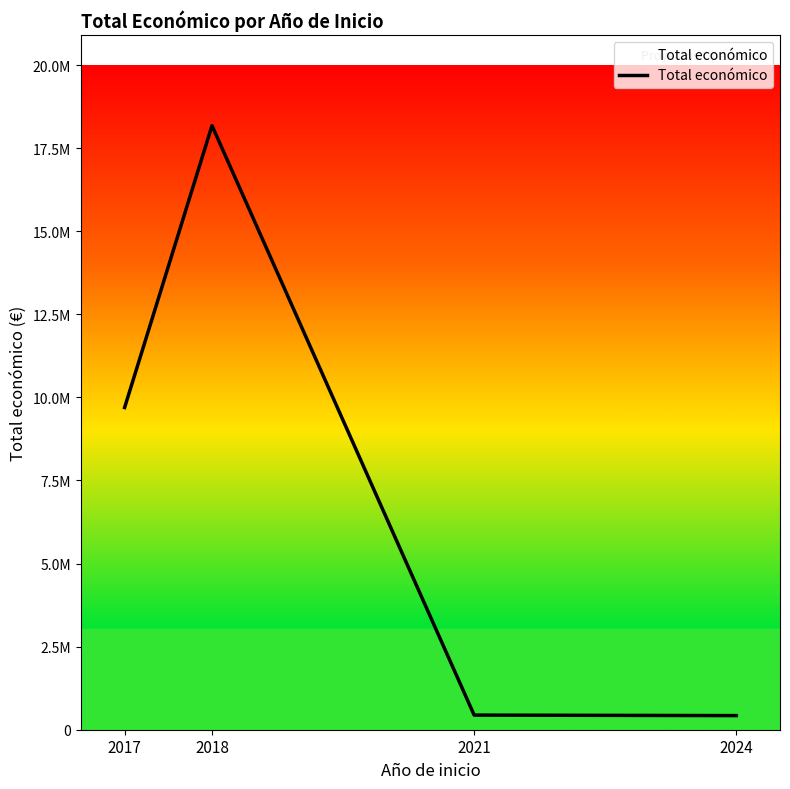

The value at 2021 is 440317. True or false?

True